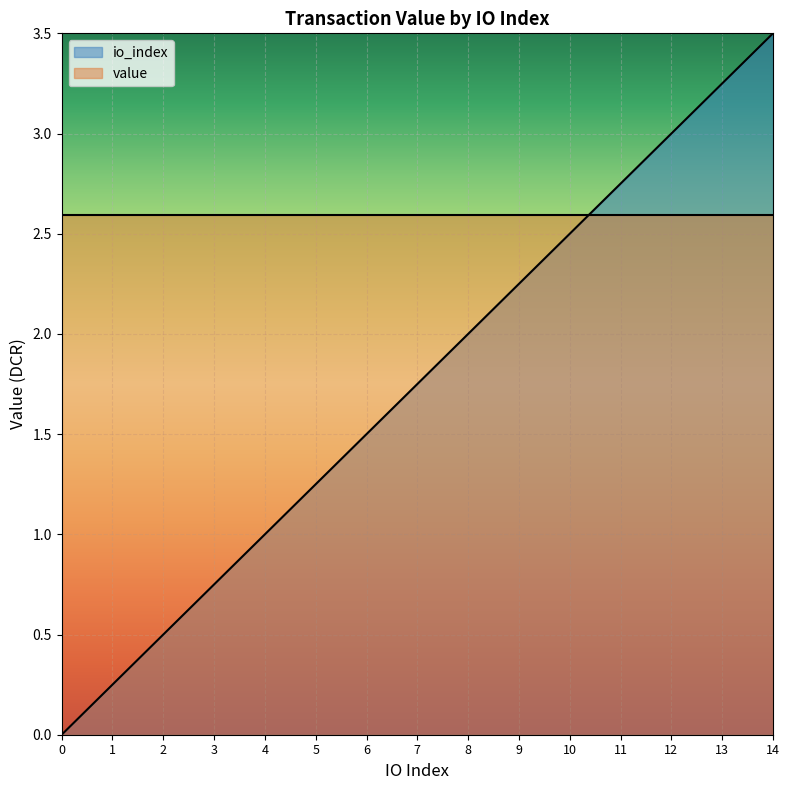

At which category does the chart reach its peak across all series?

14